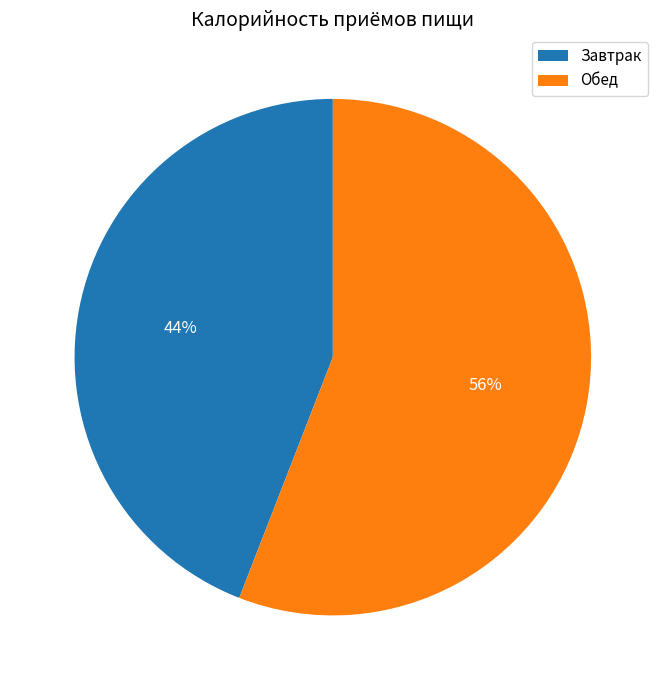

How many slices are in this pie chart?

2